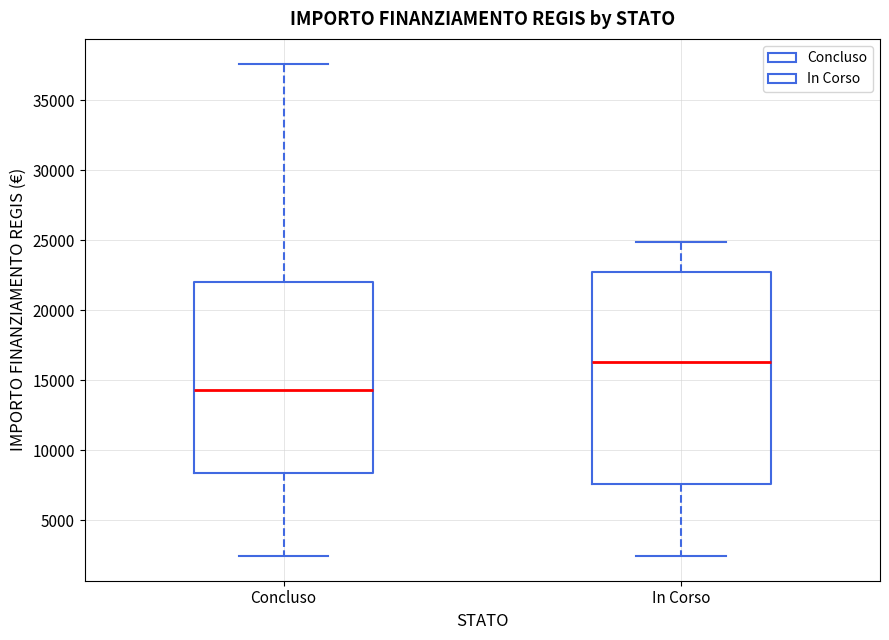

Reading left to right, read every box against the y-axis: the position of its median line, the range the box covers, and the ends of its whiskers. The values are not printed on the chart, so give them approximately, as read against the axis.

Concluso: median 14500, box 8500 to 22000, whiskers 2500 to 37500
In Corso: median 16500, box 7500 to 23000, whiskers 2500 to 25000